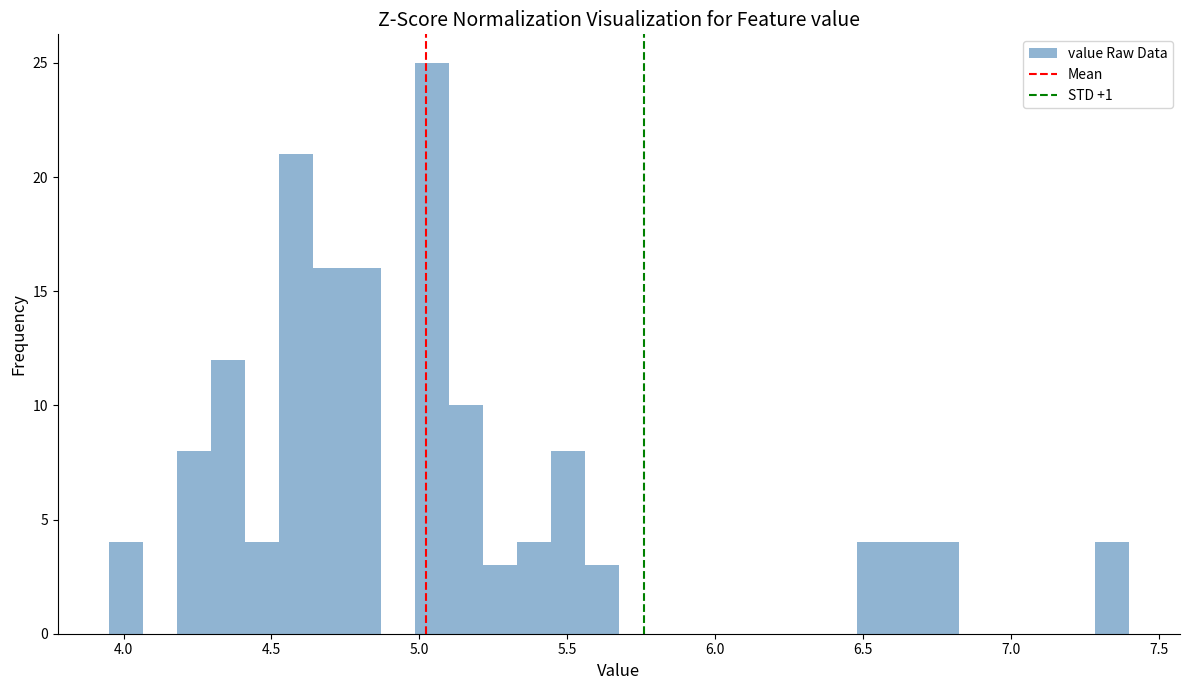

Around what value on the x-axis is the tallest bar? Give the approximate position of its centre, as read against the axis.

5.05